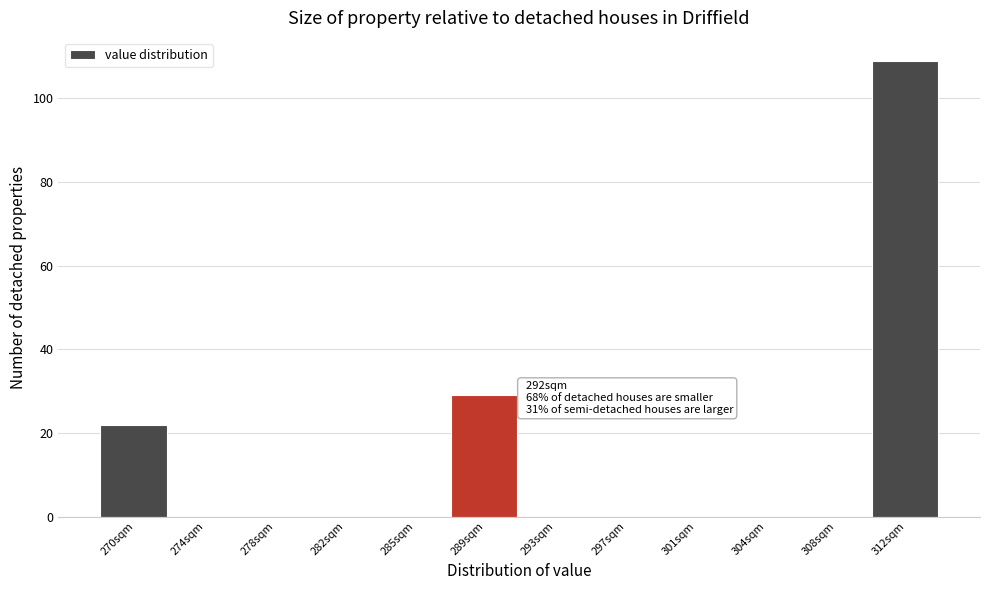

Reading left to right, list all the values displayed in this chart.

270sqm=22	274sqm=0	278sqm=0	282sqm=0	285sqm=0	289sqm=29	293sqm=0	297sqm=0	301sqm=0	304sqm=0	308sqm=0	312sqm=109